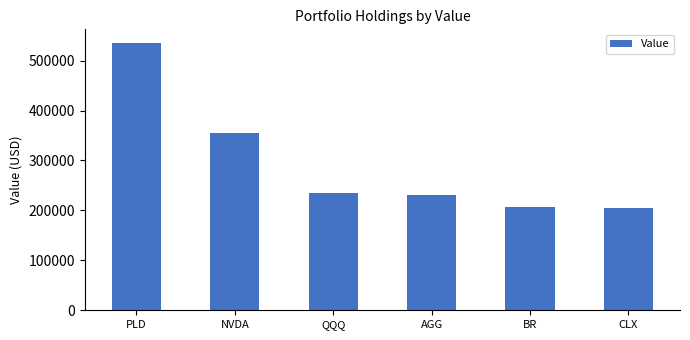

What is the sum of all values?

1766801